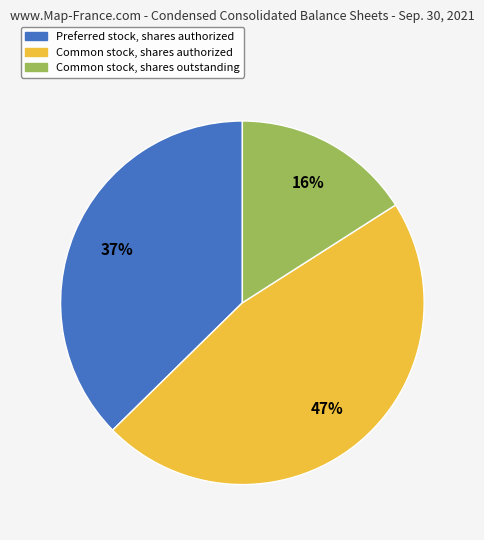

Does any single category account for the majority?

No